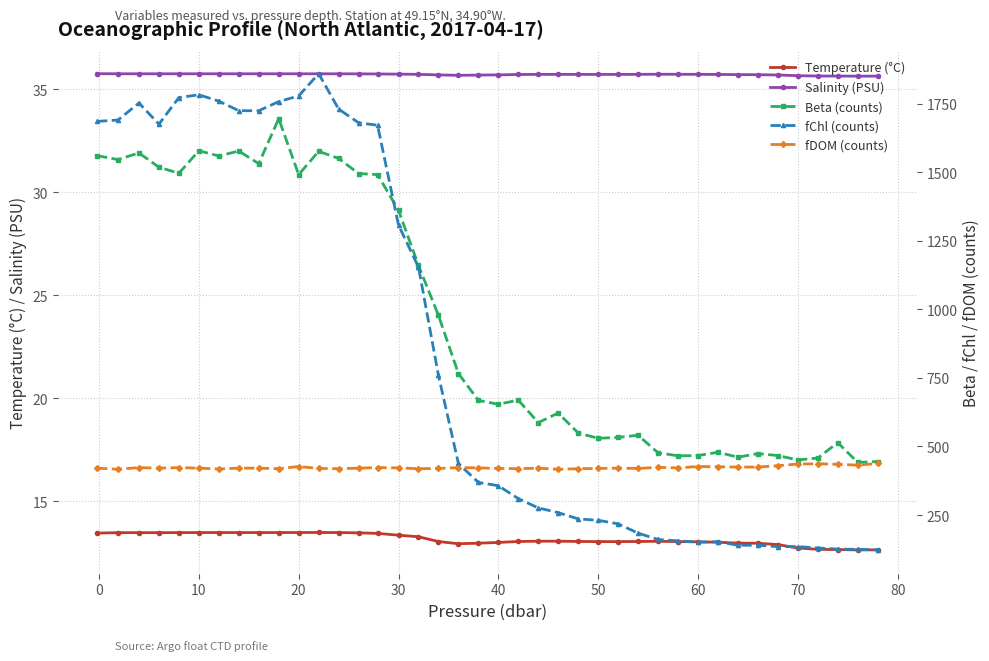

Is it true that Salinity (PSU) equals 16.4 at 50?

False